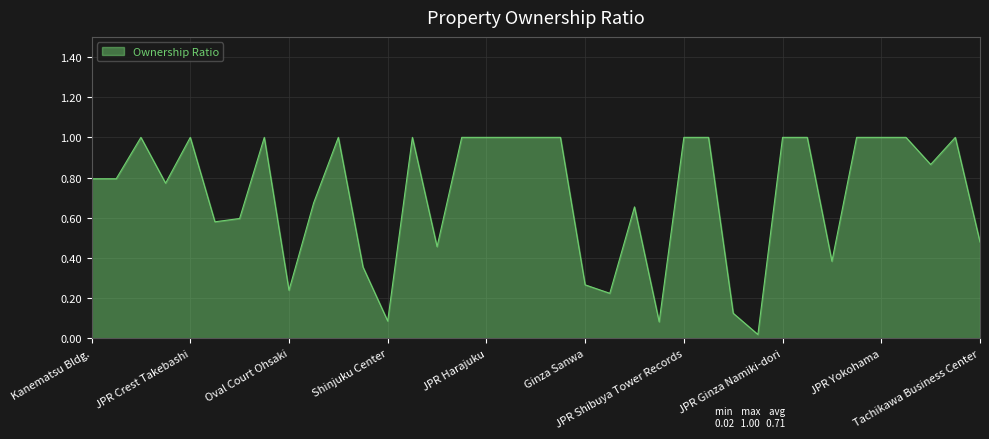

What is the maximum value shown in the chart?

1.0